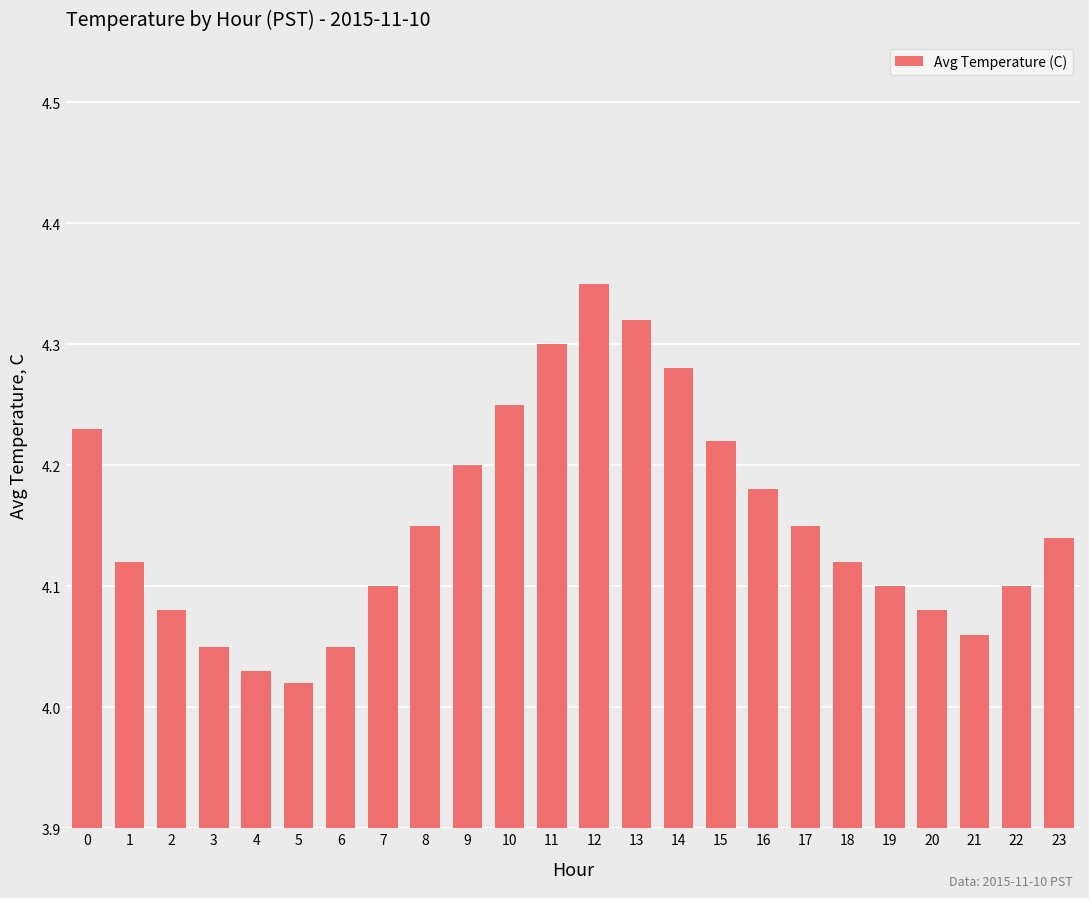

What is the difference between the maximum and minimum values?

0.3